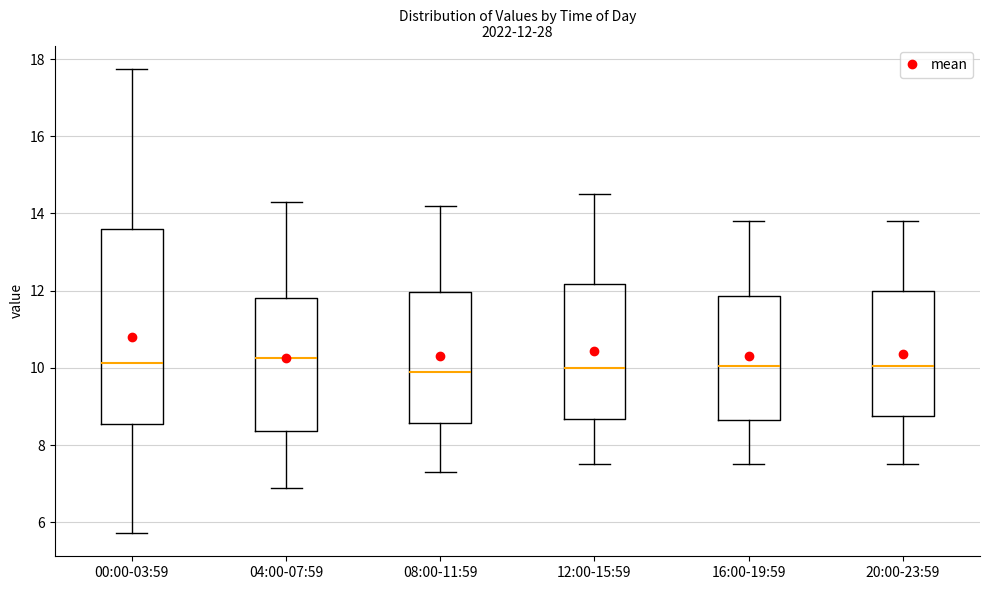

Comparing the boxes themselves (not the whiskers), which one is the tallest?

00:00-03:59